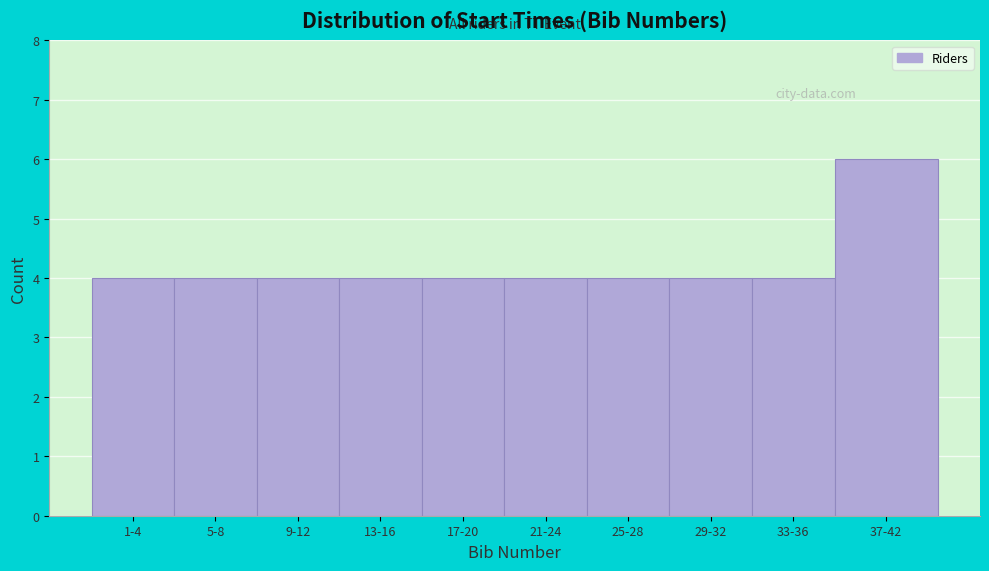

Reading left to right, list all the values displayed in this chart.

4	4	4	4	4	4	4	4	4	6